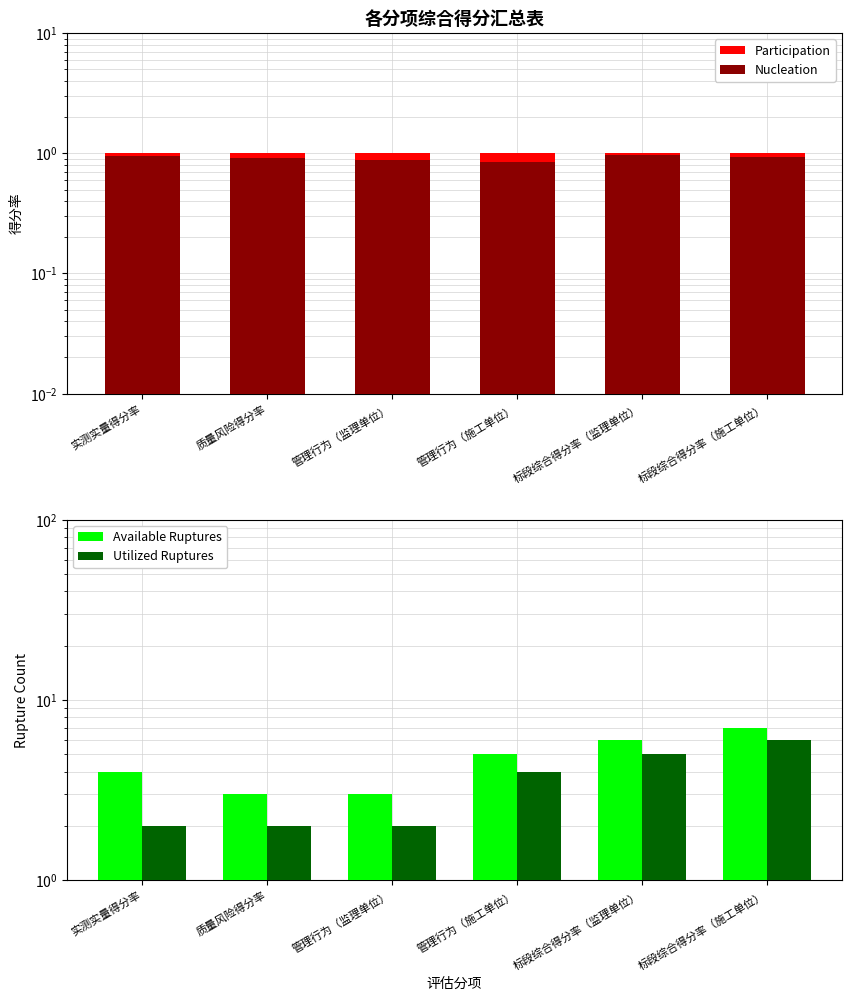

Rank the series by their maximum value, from highest to lowest.

Available Ruptures, Utilized Ruptures, Participation, Nucleation